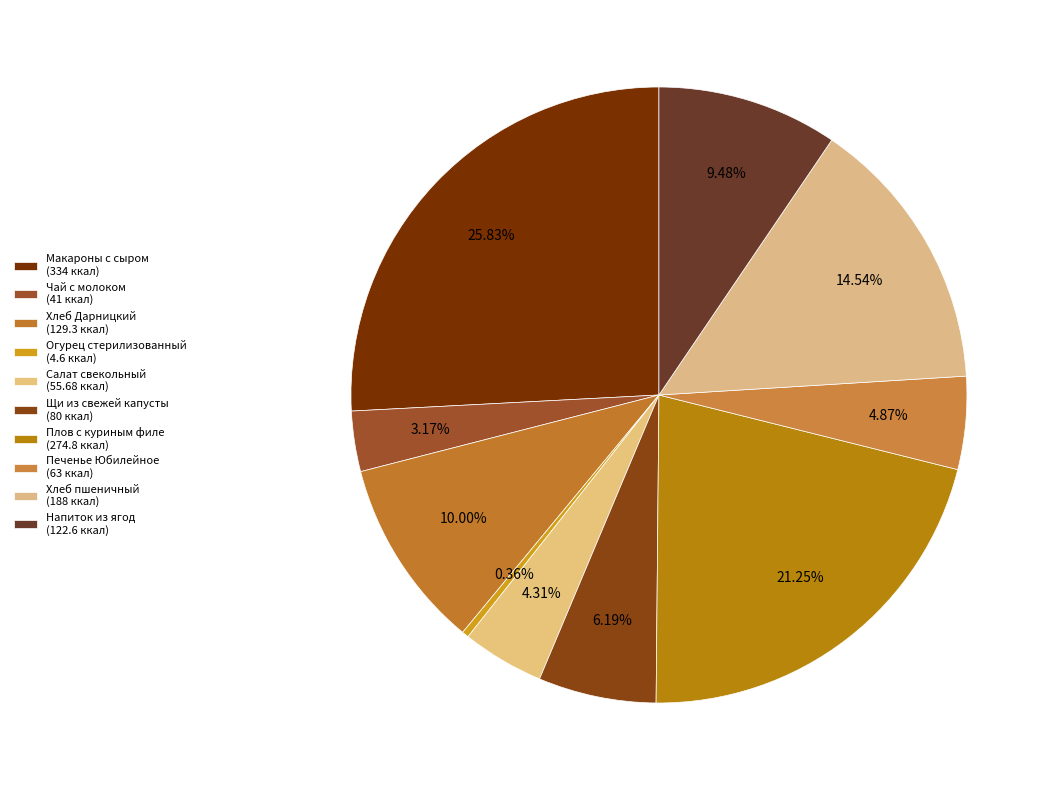

Is there any slice that represents more than half of the pie?

No